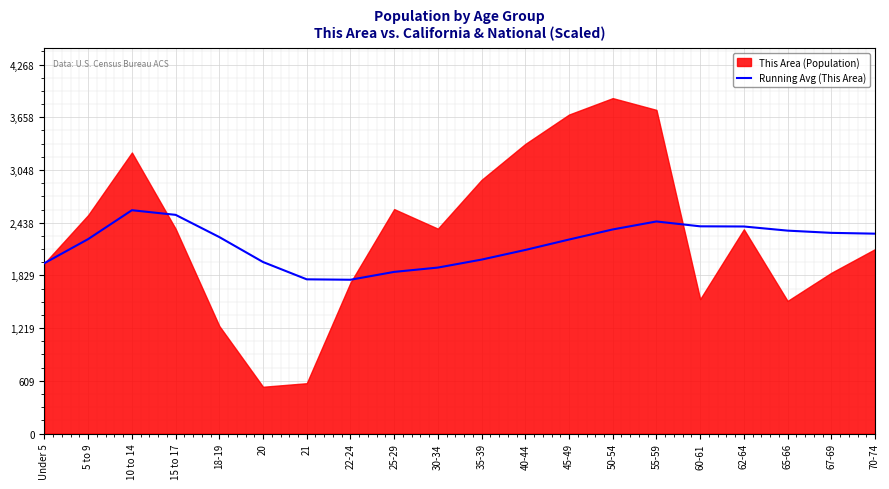

The value of Running Avg (This Area) at 62-64 is 3156.9. True or false?

False